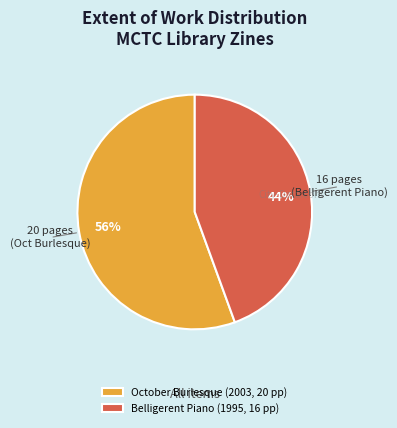

The October Burlesque (2003, 20 pp) slice represents 56% of the pie. True or false?

True